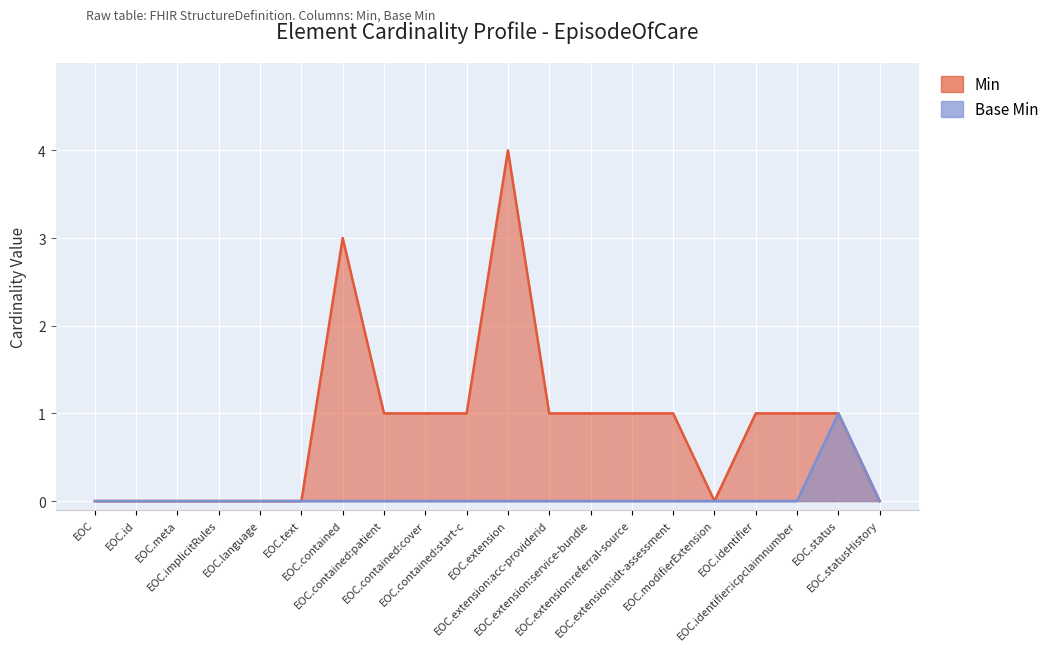

List the labels in order of Base Min value, smallest first.

EOC, EOC.id, EOC.meta, EOC.implicitRules, EOC.language, EOC.text, EOC.contained, EOC.contained:patient, EOC.contained:cover, EOC.contained:start-c, EOC.extension, EOC.extension:acc-providerid, EOC.extension:service-bundle, EOC.extension:referral-source, EOC.extension:idt-assessment, EOC.modifierExtension, EOC.identifier, EOC.identifier:icpclaimnumber, EOC.statusHistory, EOC.status